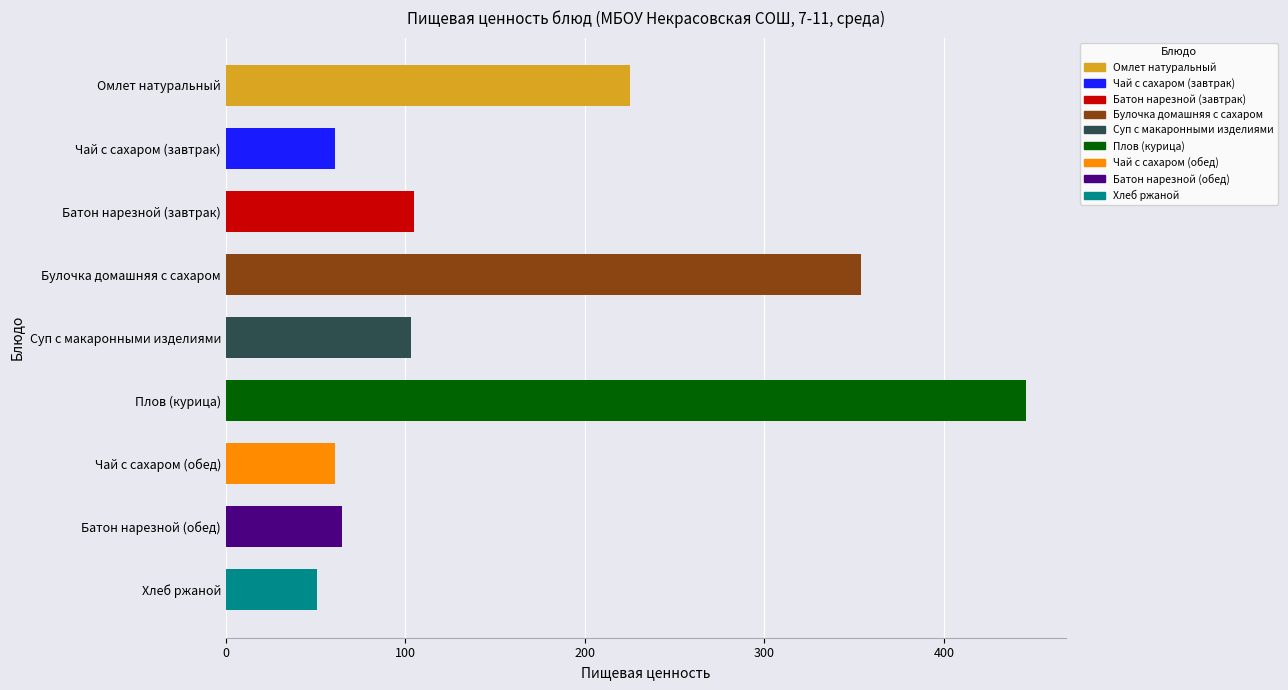

How many categories are shown in the chart?

9